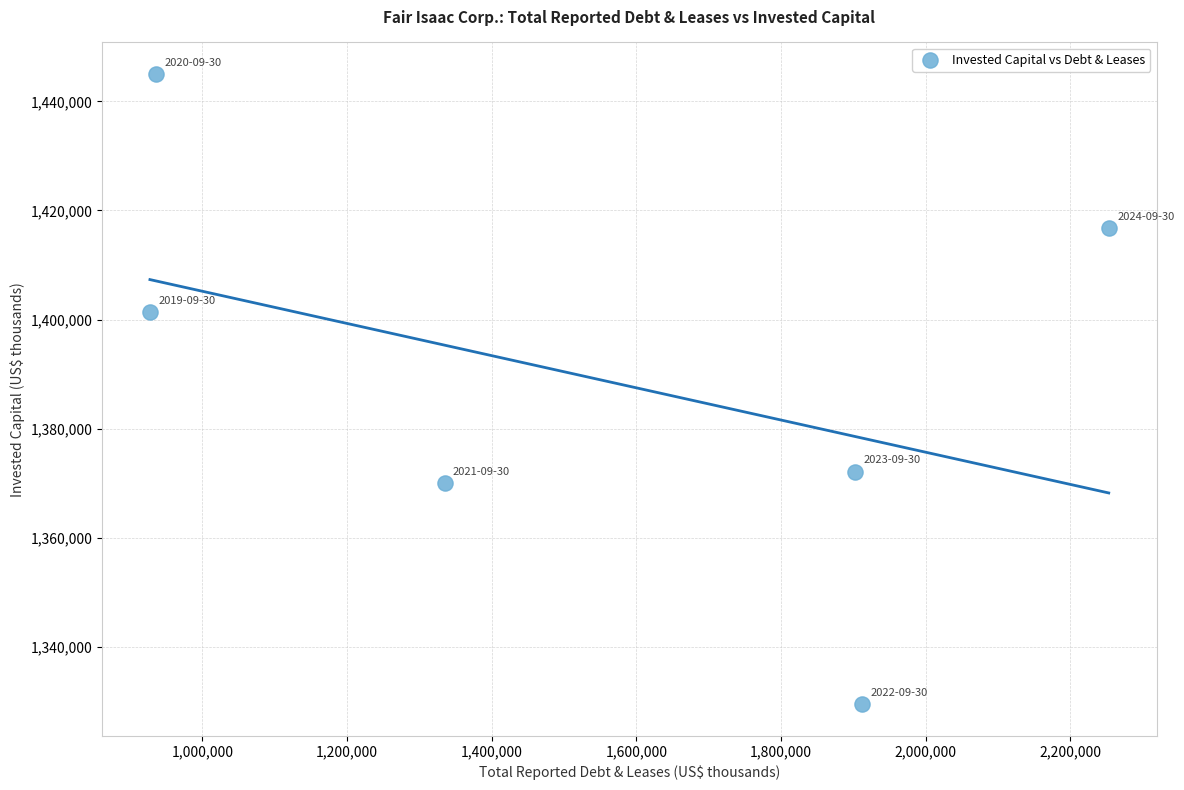

What is the average X value?

1544173